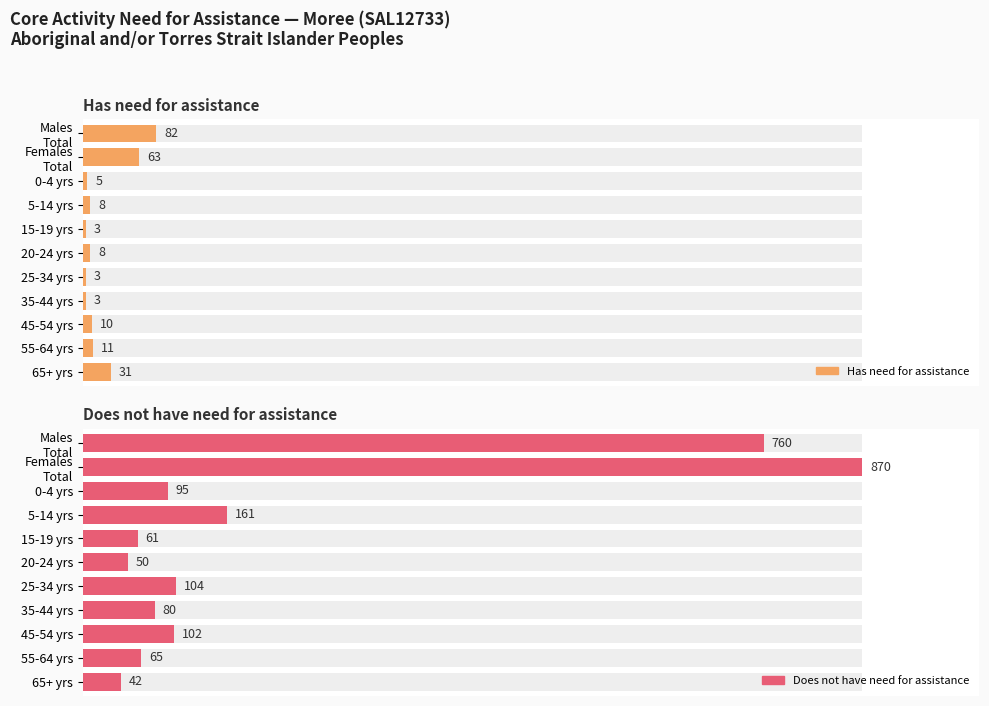

Rank the series by their maximum value, from lowest to highest.

Has need for assistance, Does not have need for assistance